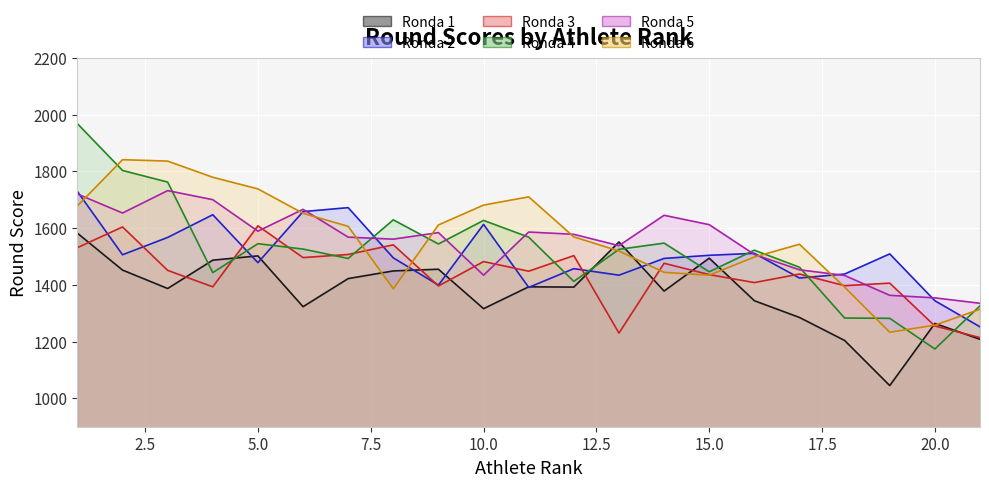

What is the value of the Ronda 4 point at the 19th from the left?

1282